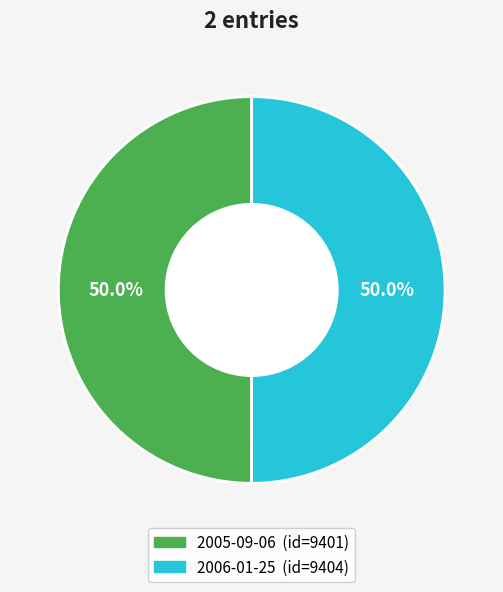

To the nearest percent, what percentage of the pie is 2006-01-25?

50%